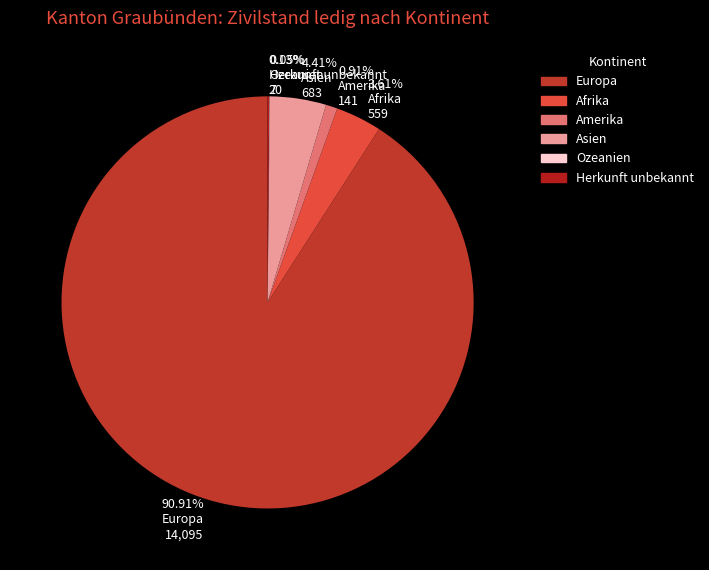

Between Europa and Amerika, which is larger?

Europa